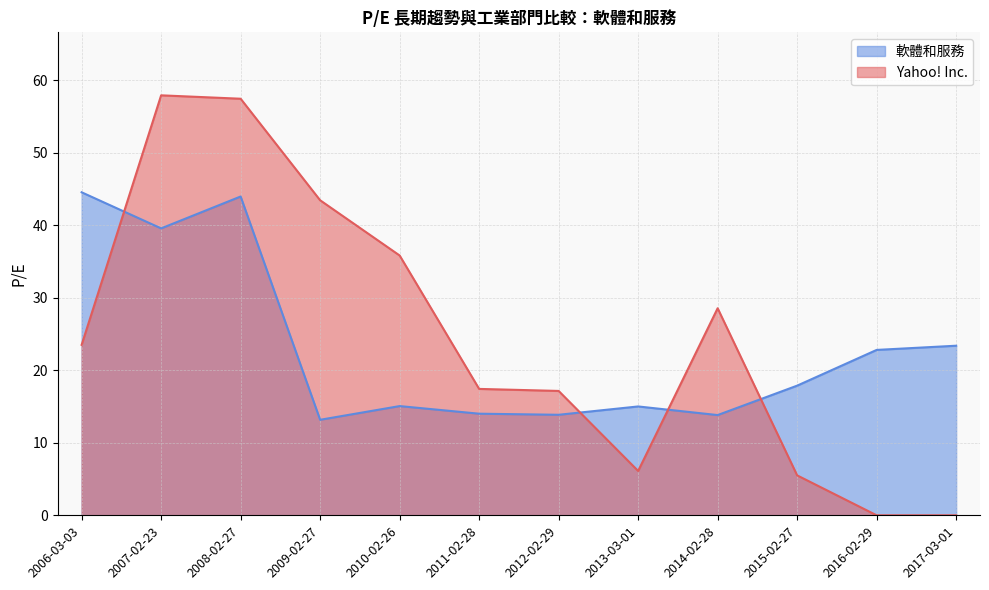

What is the label of the 2nd point from the left?

2007-02-23